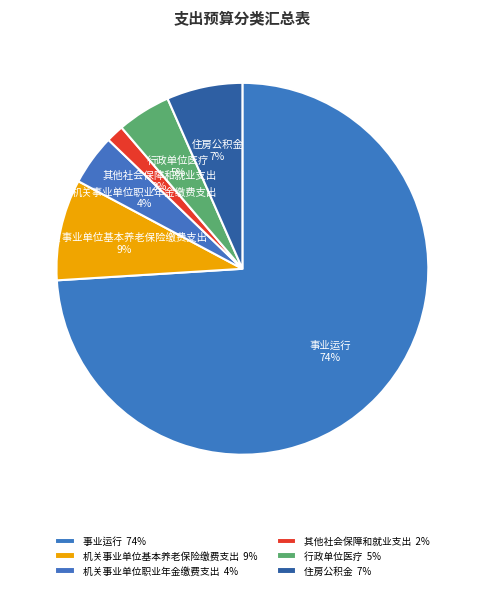

Between 机关事业单位职业年金缴费支出 and 住房公积金, which is larger?

住房公积金